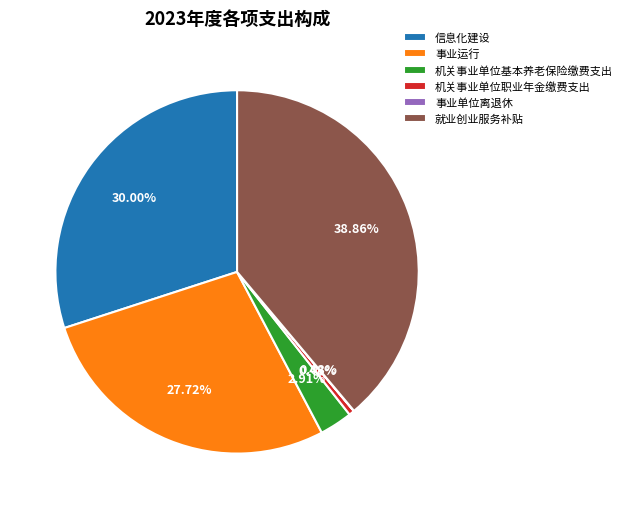

To the nearest percent, what portion does 信息化建设 represent?

30%